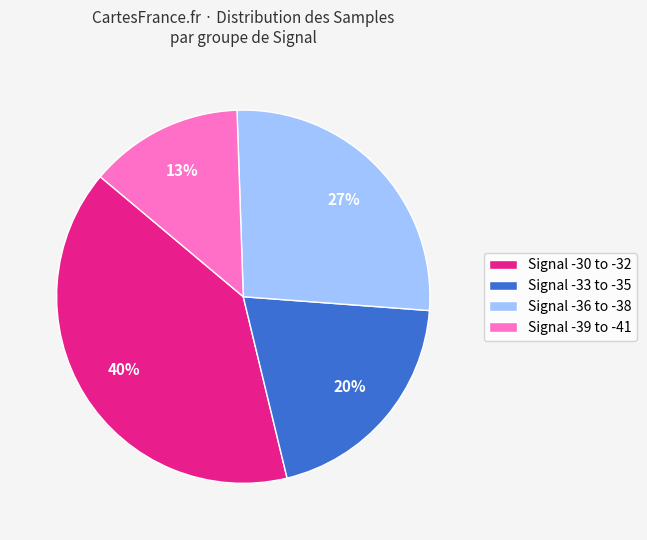

Rank the categories by value from highest to lowest.

Signal -30 to -32, Signal -36 to -38, Signal -33 to -35, Signal -39 to -41